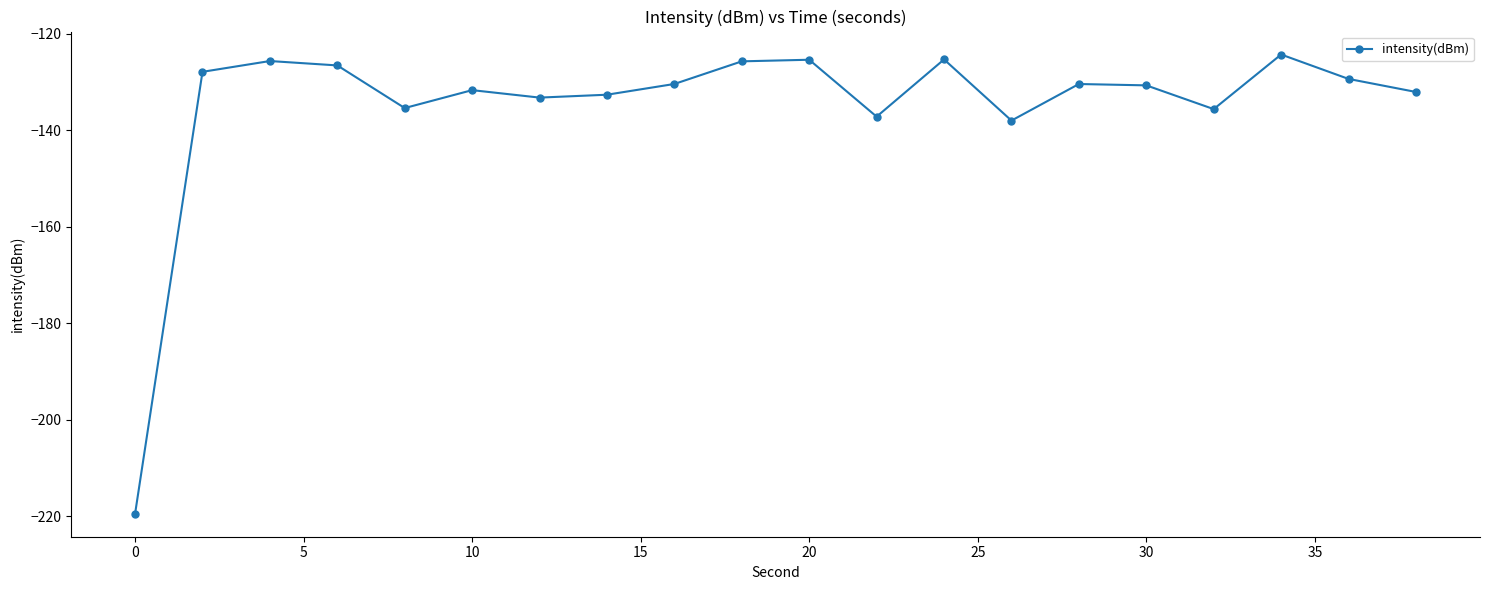

What is the difference between the second highest and second lowest values?

12.7